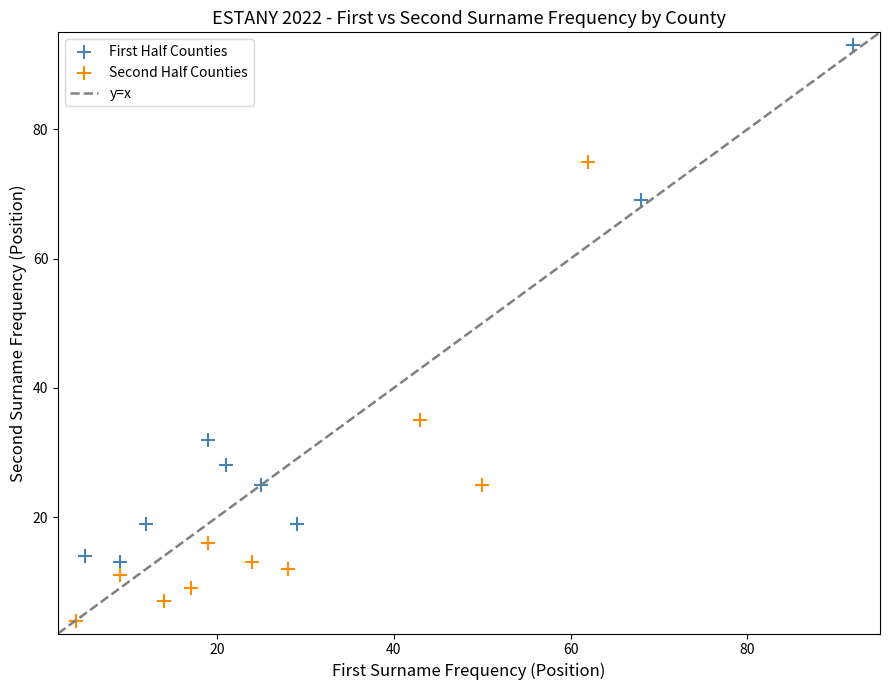

Which series reaches the maximum Y coordinate?

First Half Counties